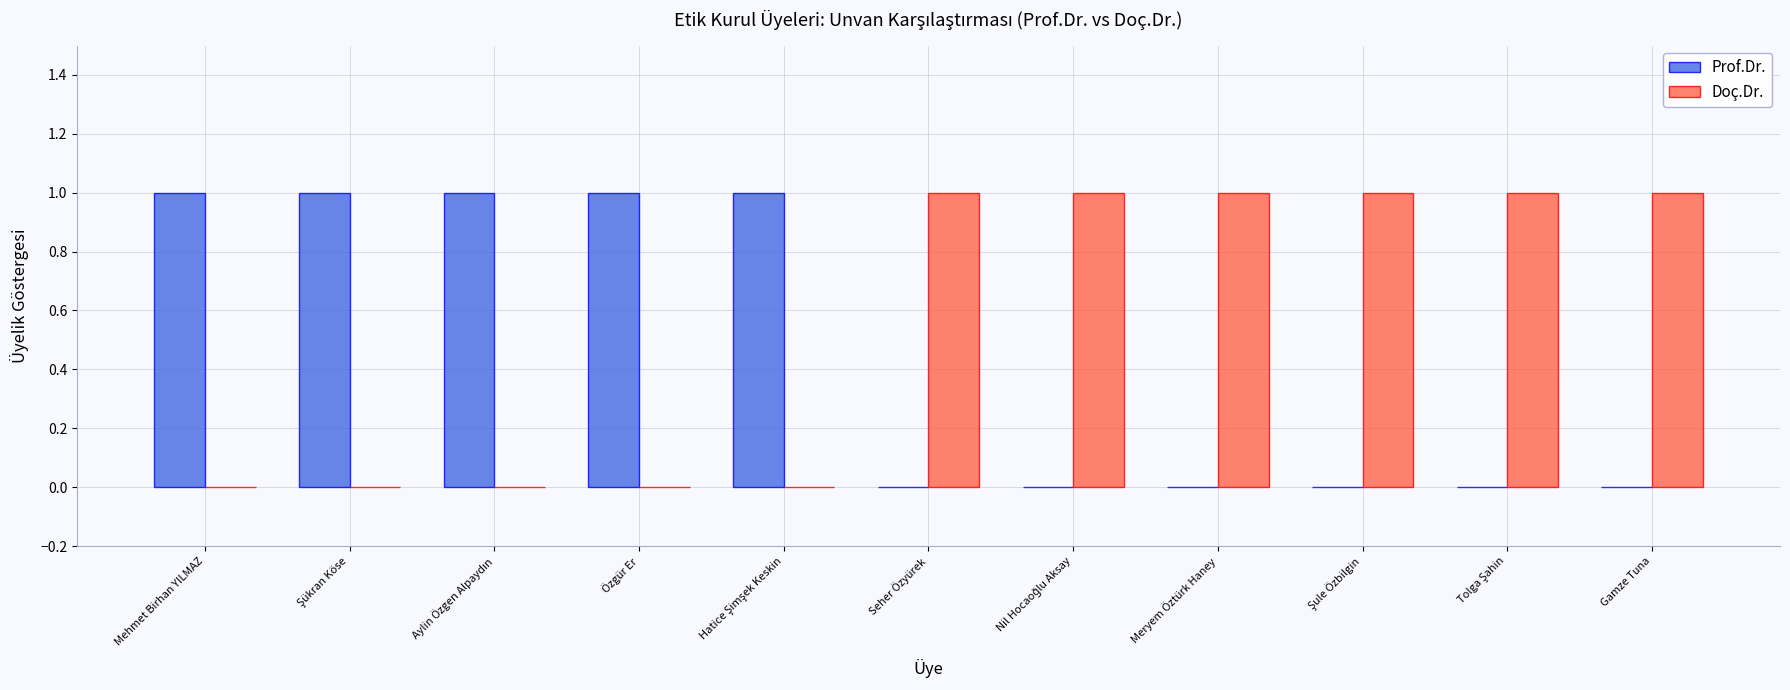

Reading left to right, transcribe all the data shown in this chart.

Prof.Dr.: 1	1	1	1	1	0	0	0	0	0	0
Doç.Dr.: 0	0	0	0	0	1	1	1	1	1	1